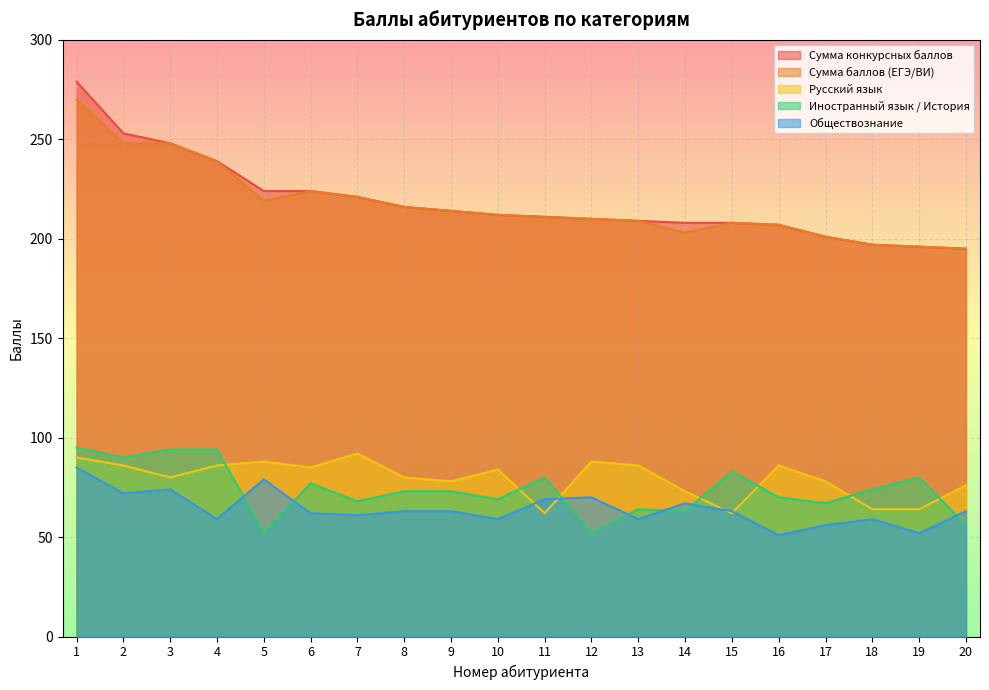

What is the minimum value for Обществознание?

51